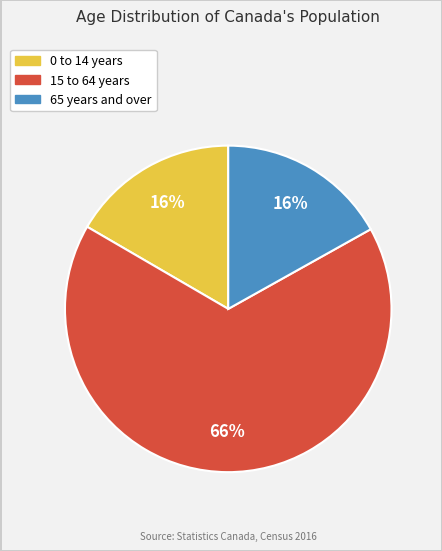

To the nearest percent, what is the combined percentage of 15 to 64 years and 65 years and over?

83%